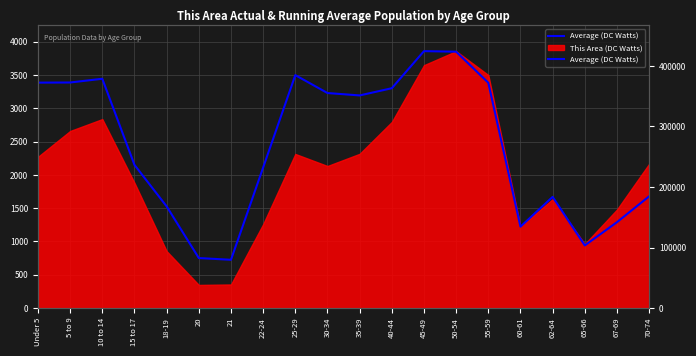

At which category does the data reach its first local valley?

21